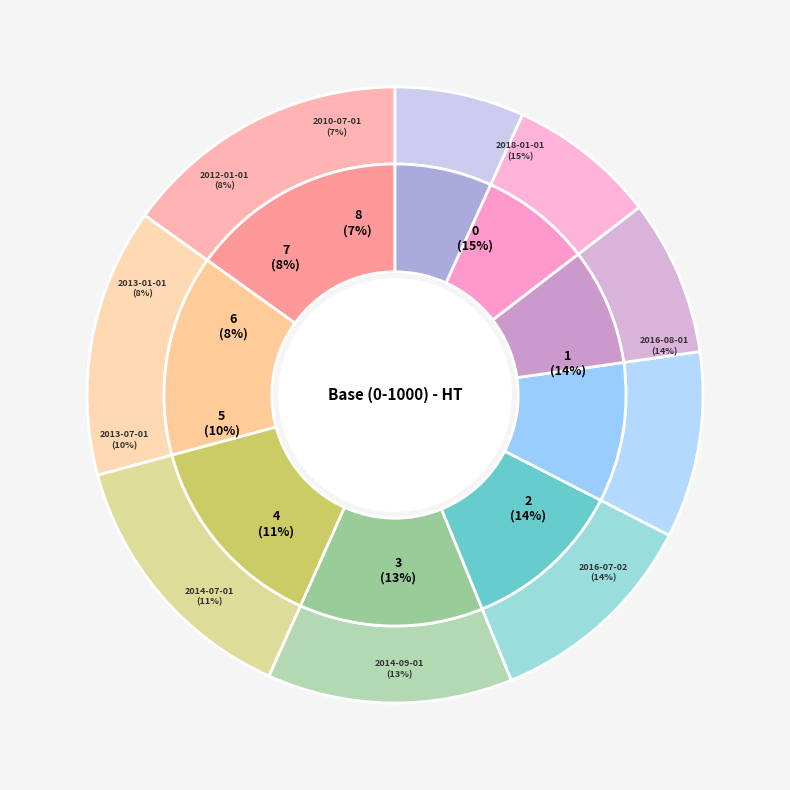

Which category has the biggest portion of the pie?

2018-01-01